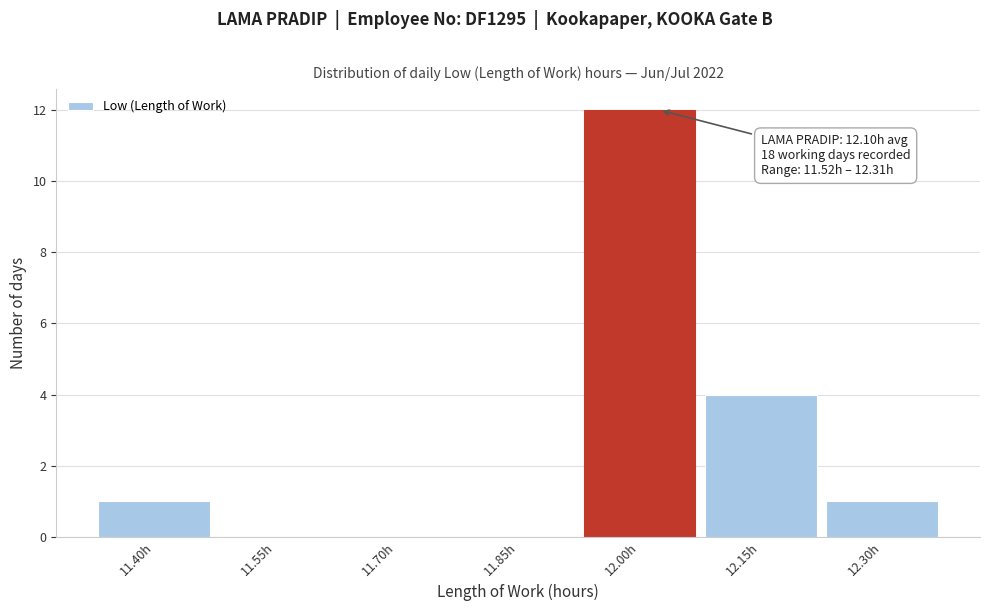

Reading left to right, list all the values displayed in this chart.

11.40h=1	11.55h=0	11.70h=0	11.85h=0	12.00h=12	12.15h=4	12.30h=1